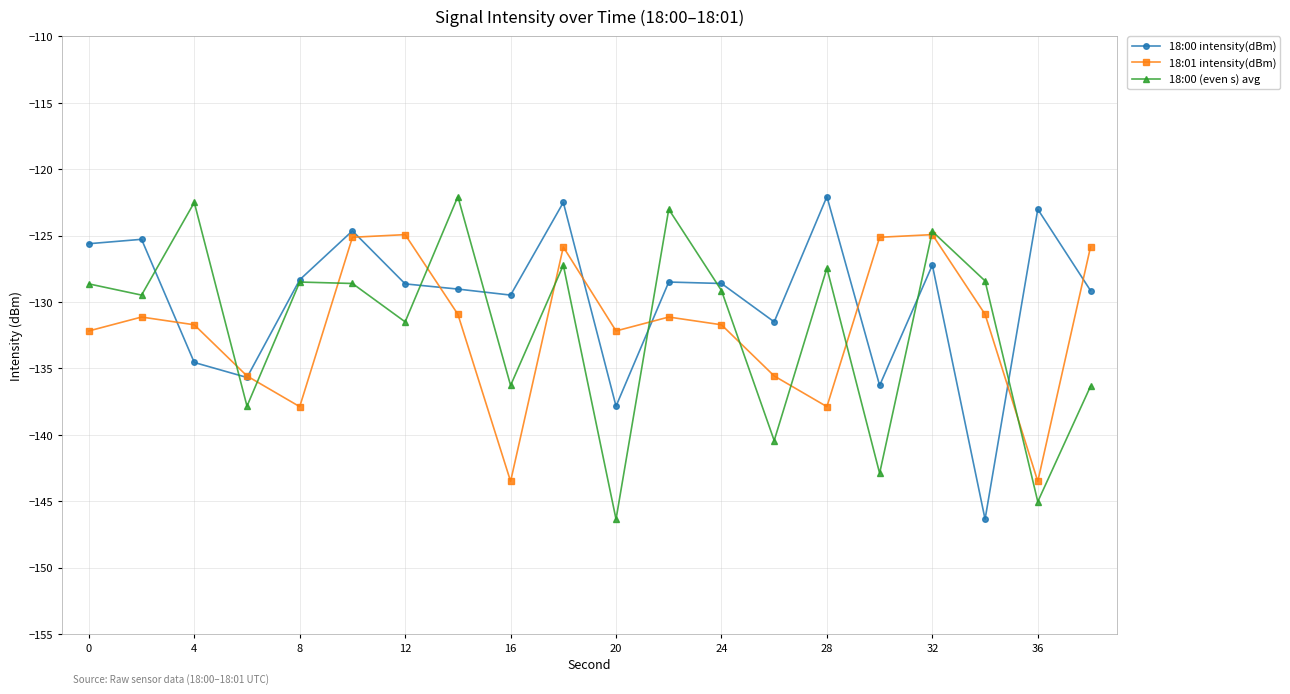

What is the value of the 18:00 (even s) avg point at the 6th from the left?

-128.6